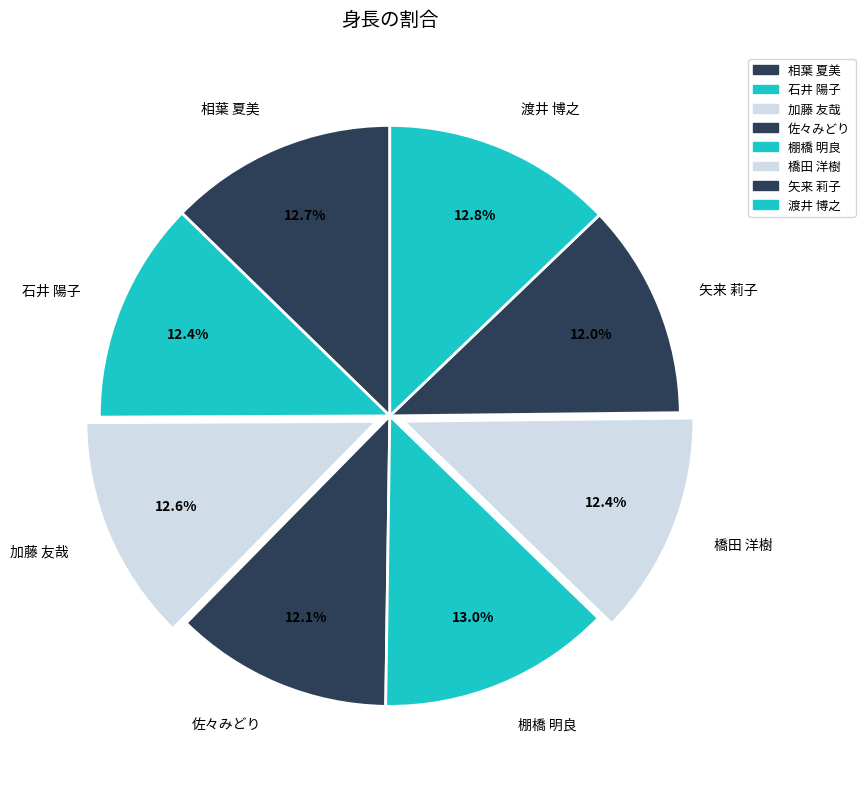

What is the total percentage of 加藤 友哉 and 渡井 博之?

25.4%